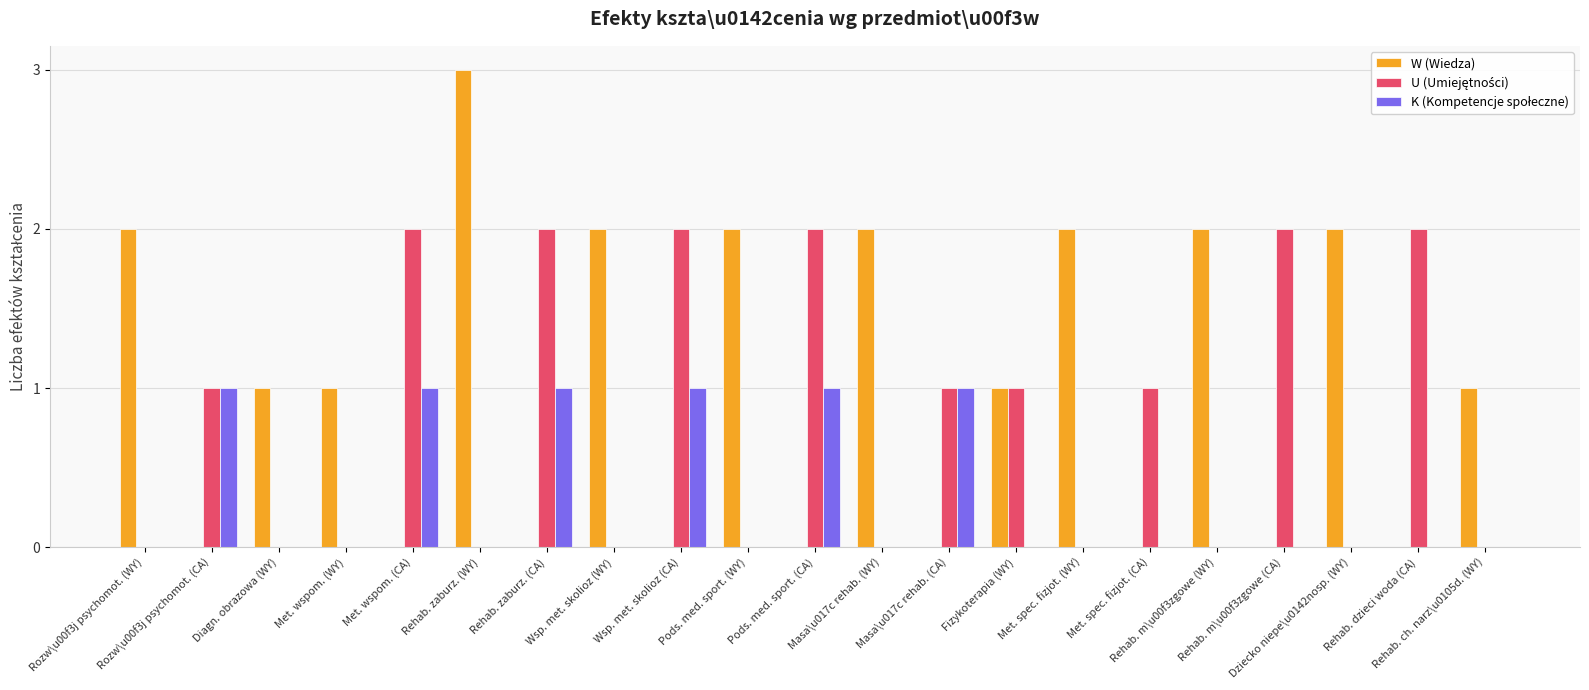

What is the sum of all W (Wiedza) values?

21